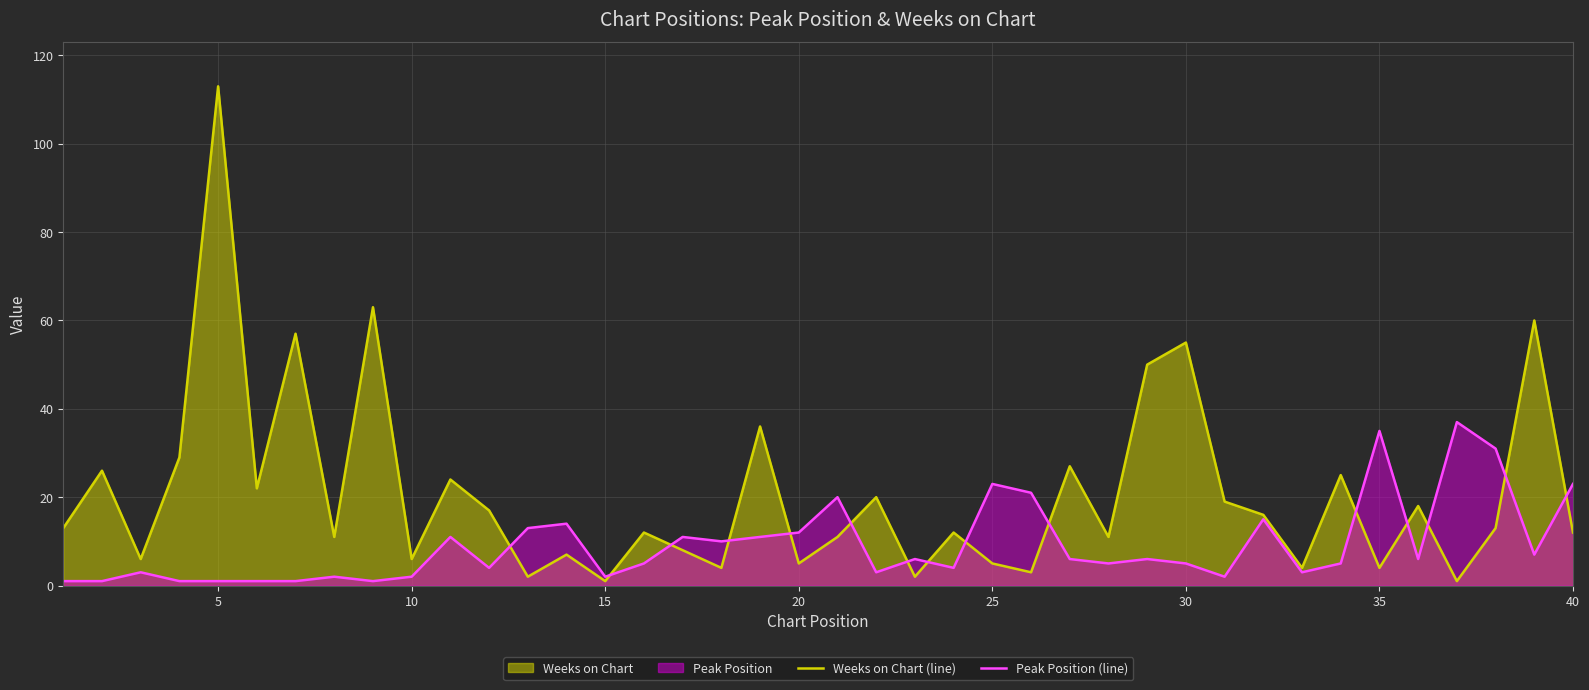

How many series are shown in this chart?

2